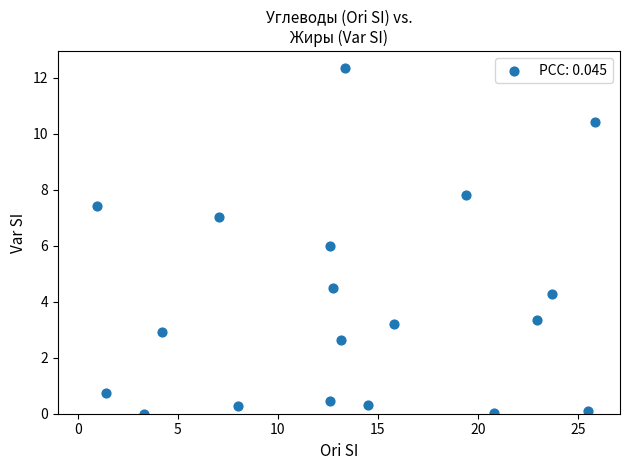

What is the range of X values (max minus min)?

24.9